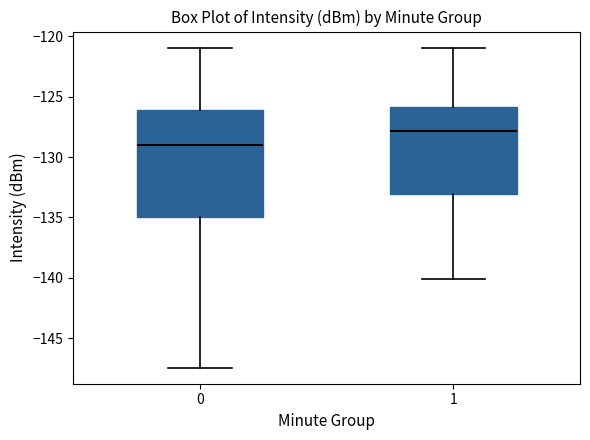

Which box's median line is the lowest?

0